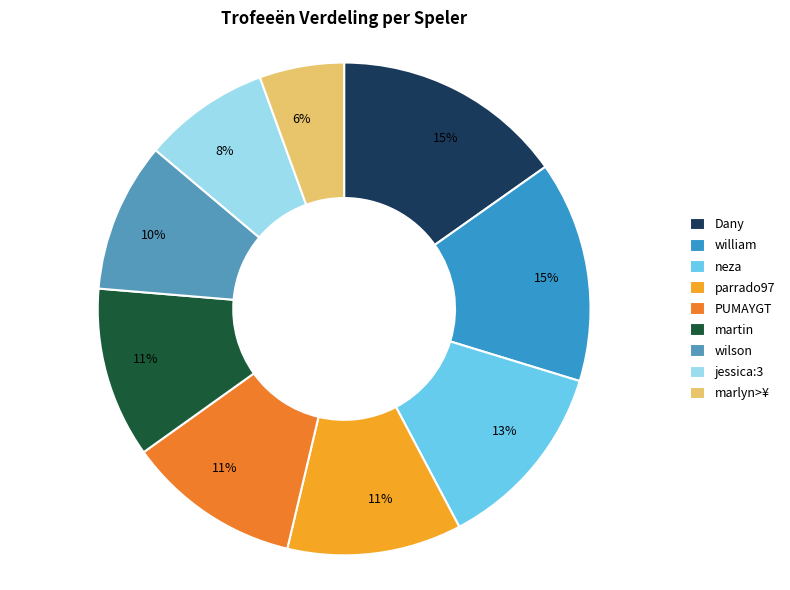

Which category has the smallest portion of the pie?

marlyn>¥